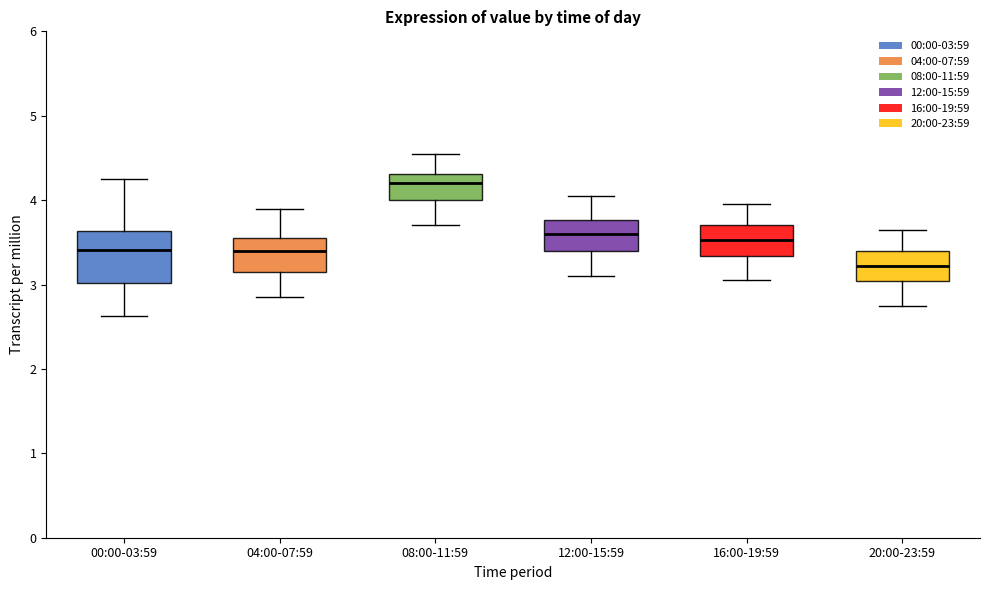

Where does the median line of the box for 20:00-23:59 sit on the y-axis? The values are not printed on the chart, so give them approximately, as read against the axis.

3.2